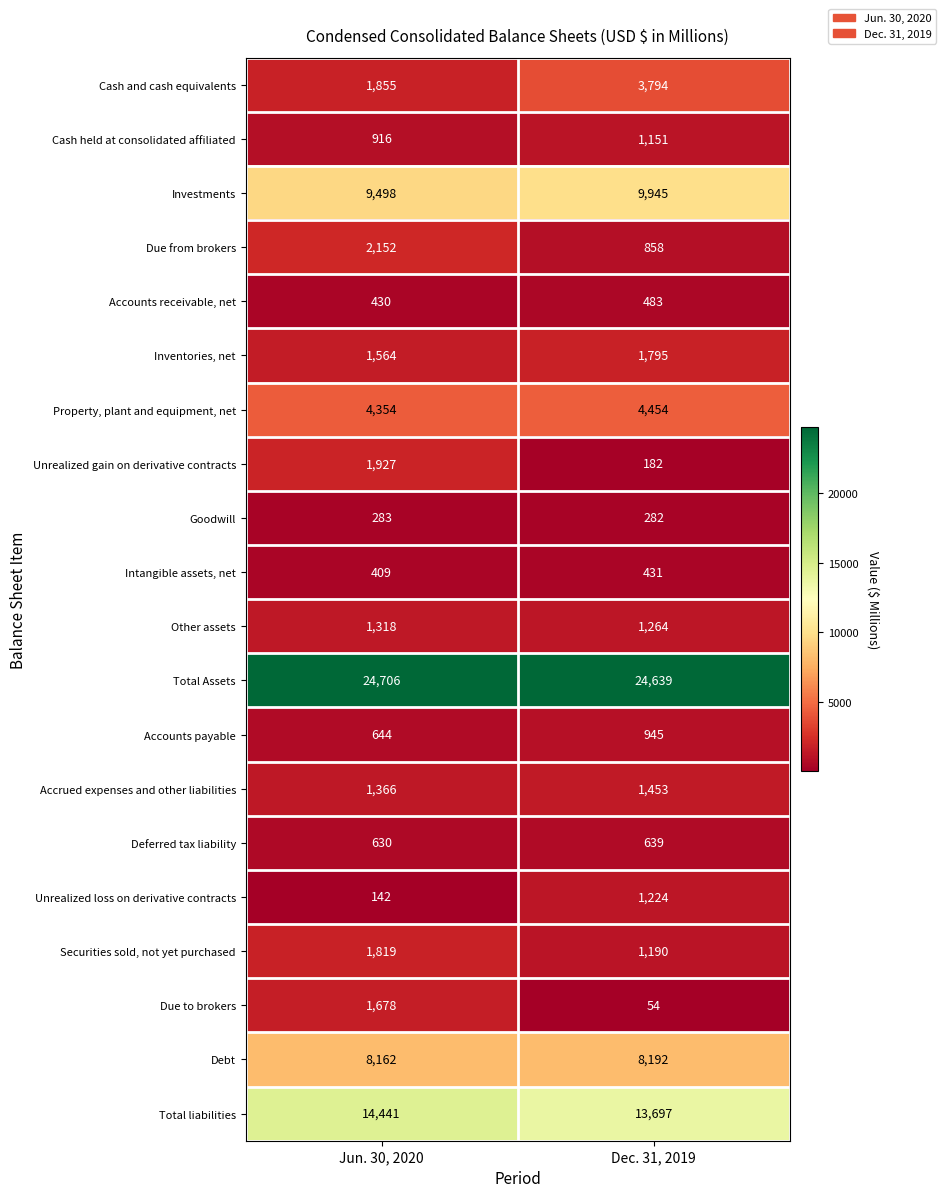

Rank the categories by Investments value from highest to lowest.

Dec. 31, 2019, Jun. 30, 2020